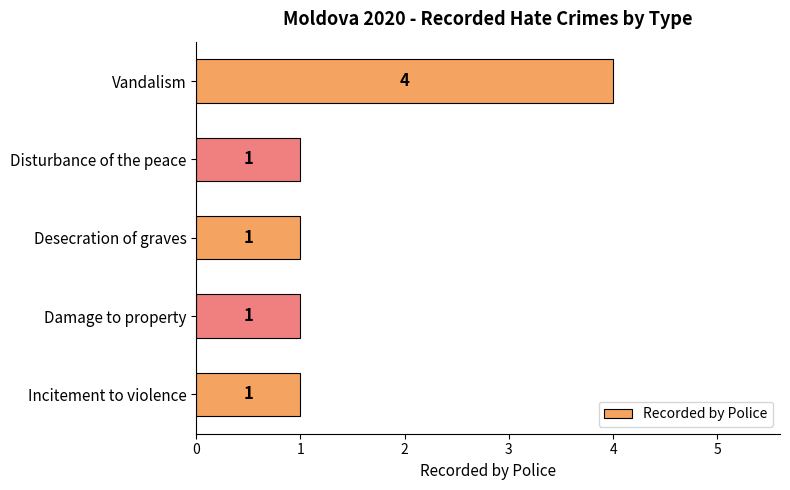

What is the greatest value displayed?

4